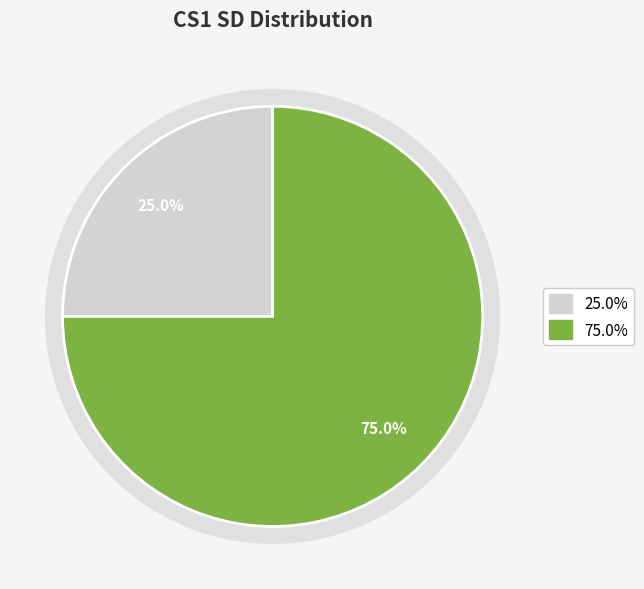

To the nearest percent, what is the difference between the Anupama Sinha and Shreya Jain slice percentages?

50%